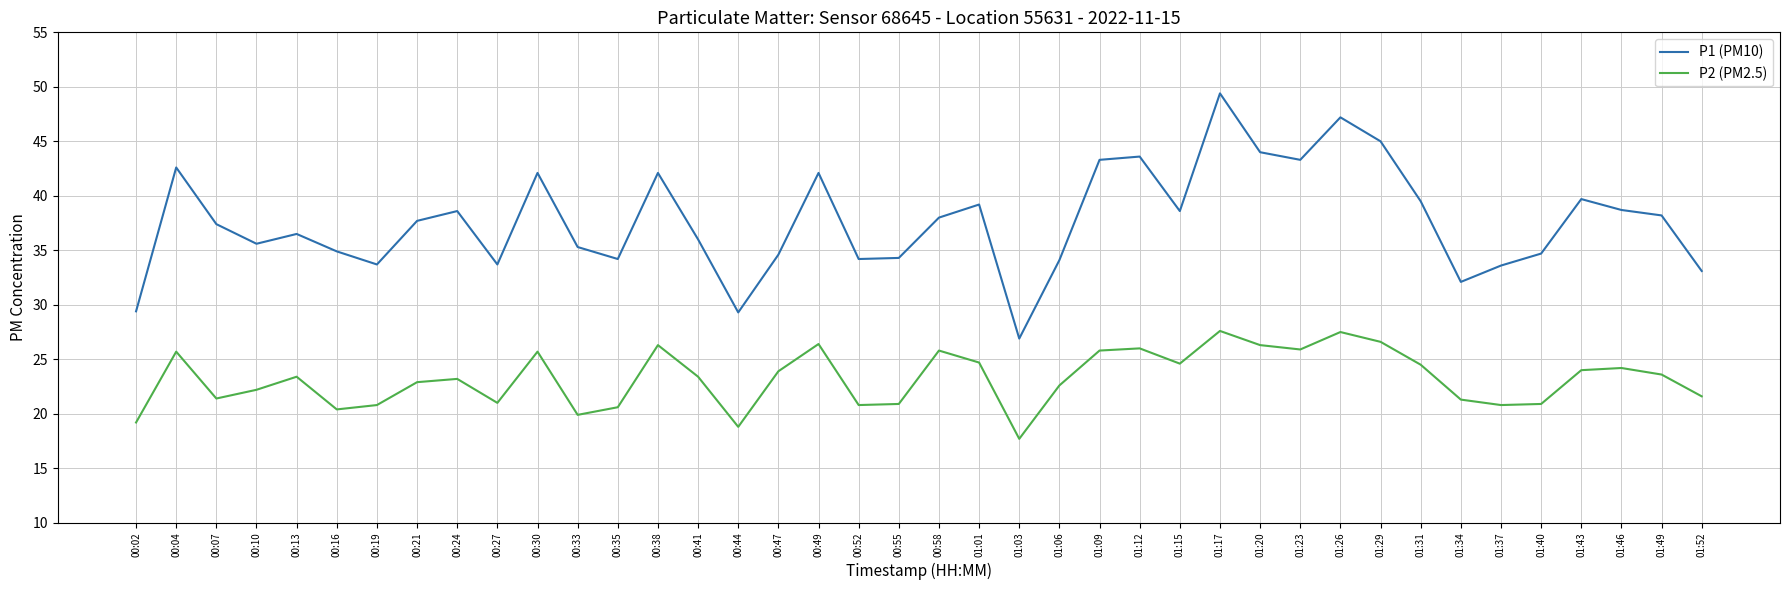

Is it true that P2 (PM2.5) equals 25.7 at 00:04?

True